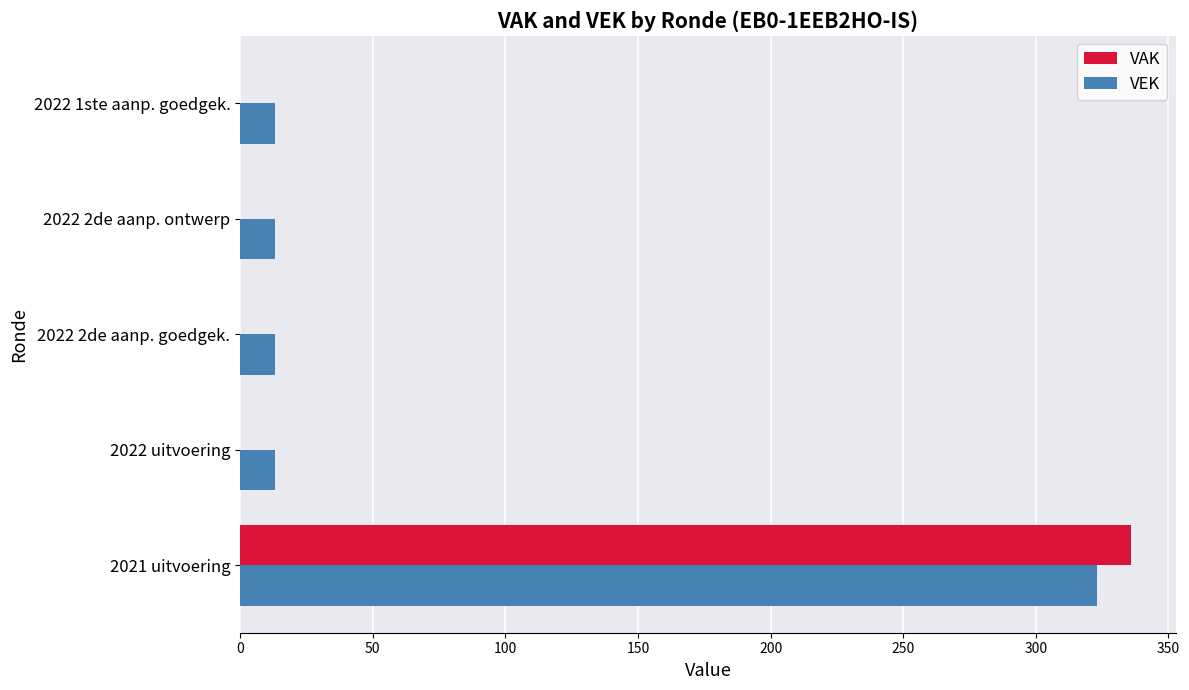

What is the sum of all VAK values?

336